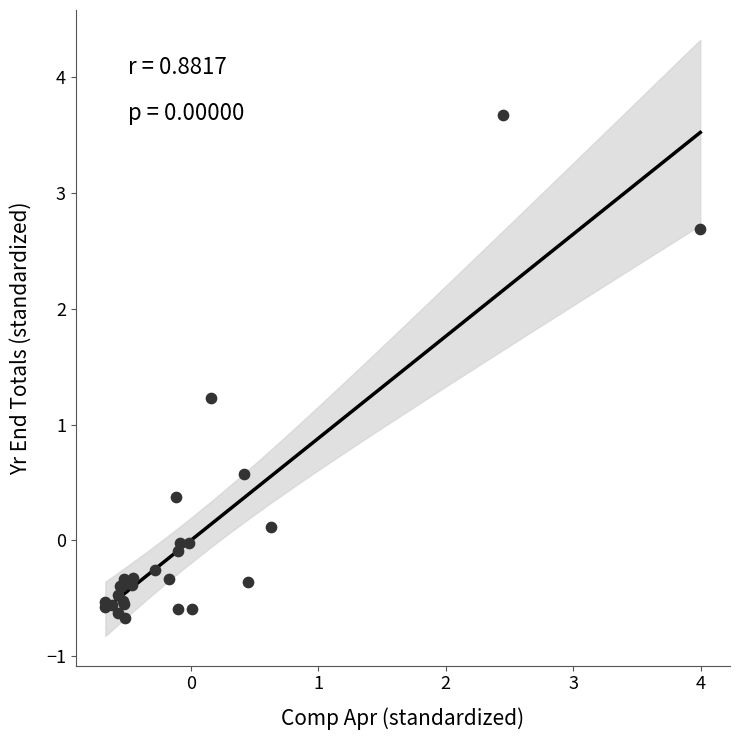

What Y value in the scatter plot is closest to 1?

1.2